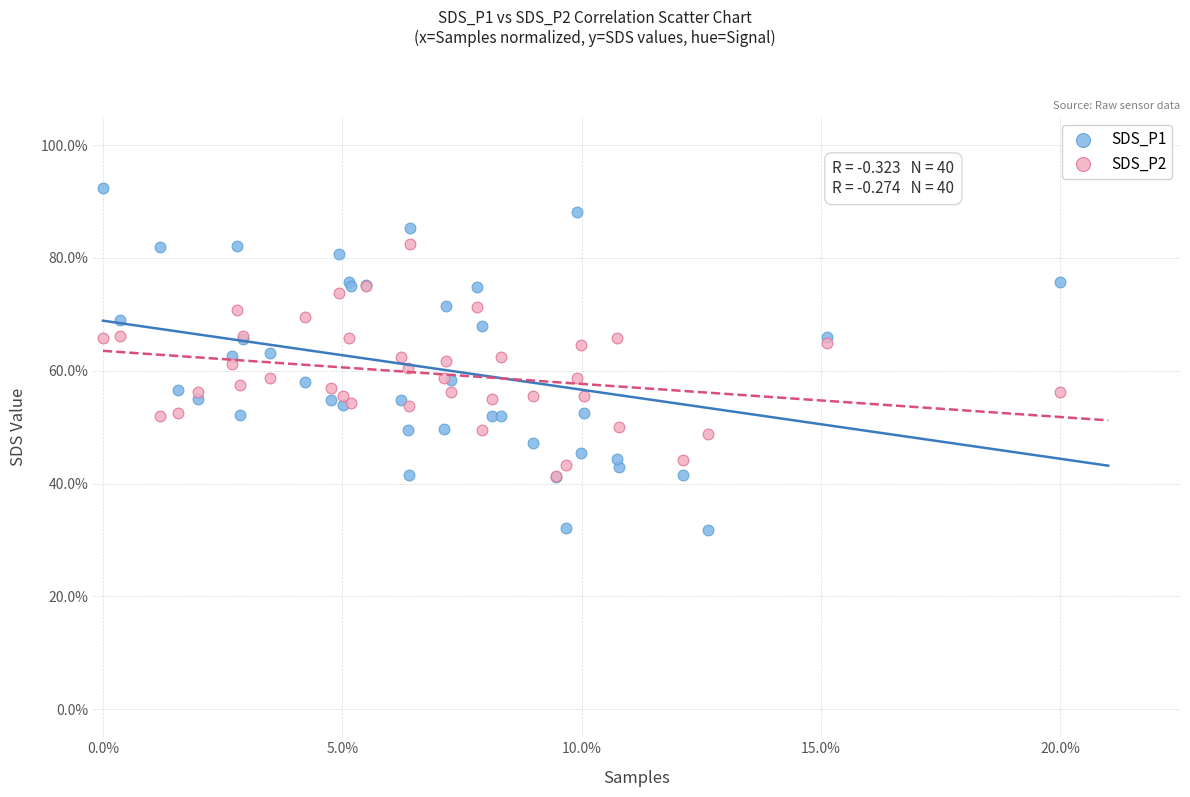

Which series has the widest spread of Y values?

SDS_P1